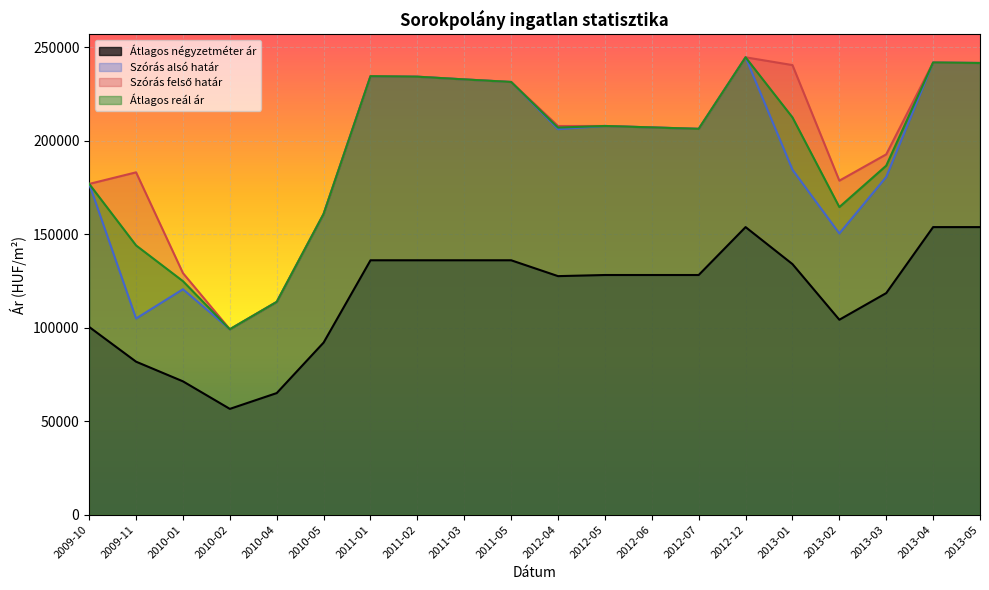

What is the smallest value displayed?

56552